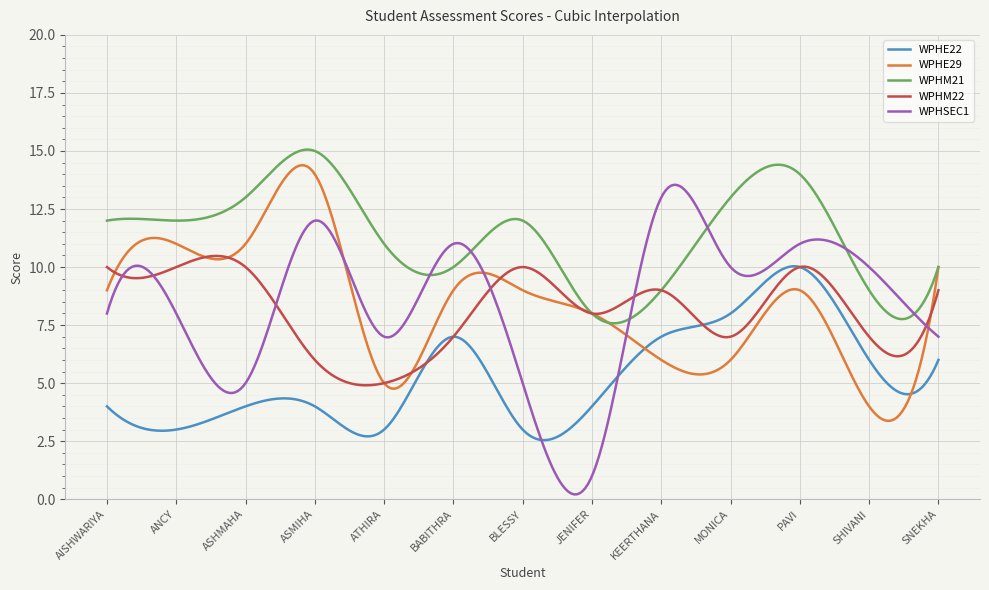

Which series has the largest total across all categories?

WPHM21